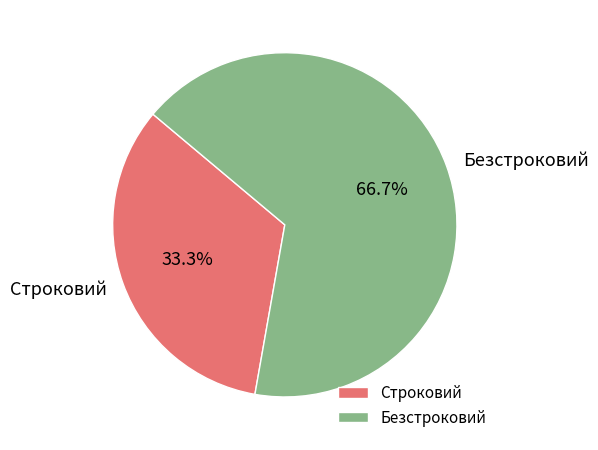

Is it true that Строковий is 33% of the pie?

True